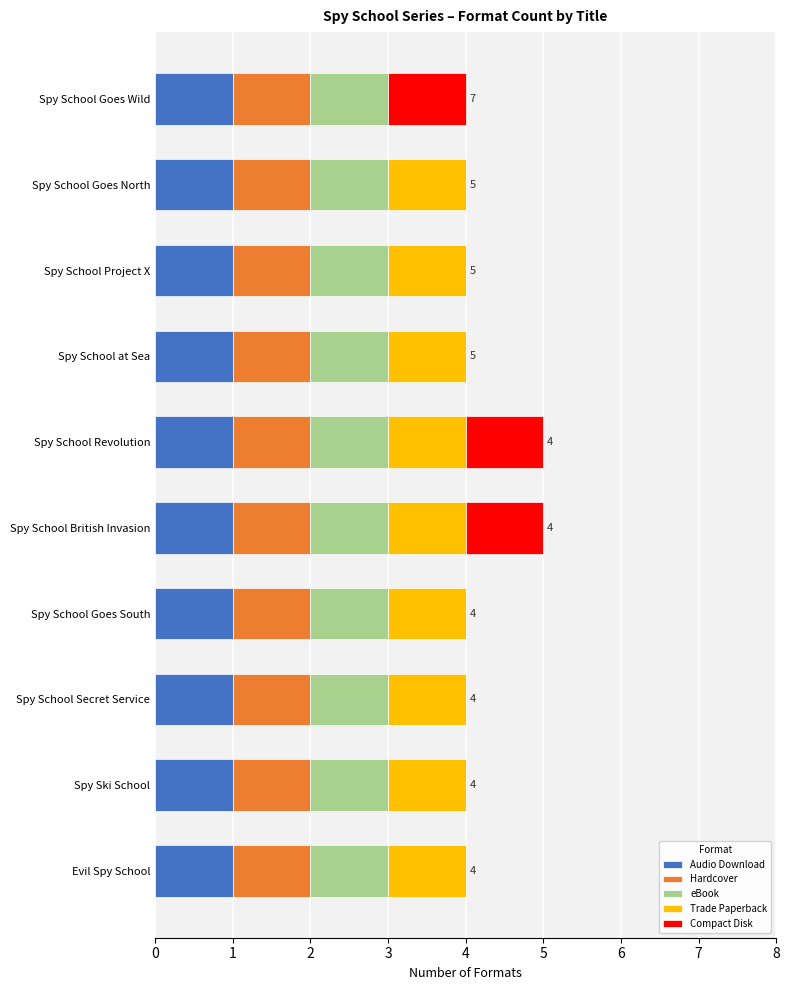

How many series are shown in this chart?

5